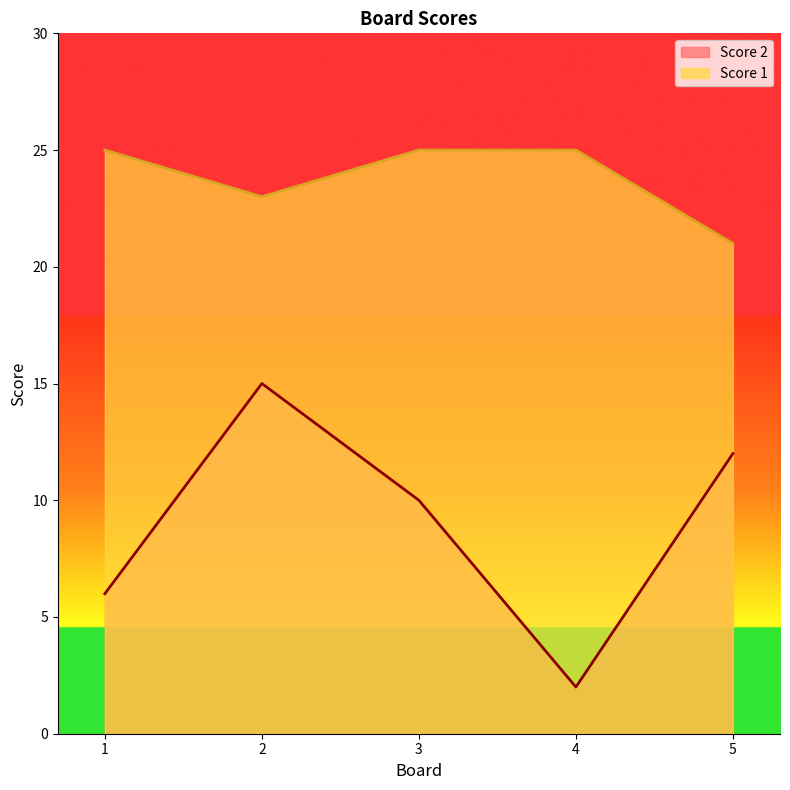

How many lines are shown in the chart?

2